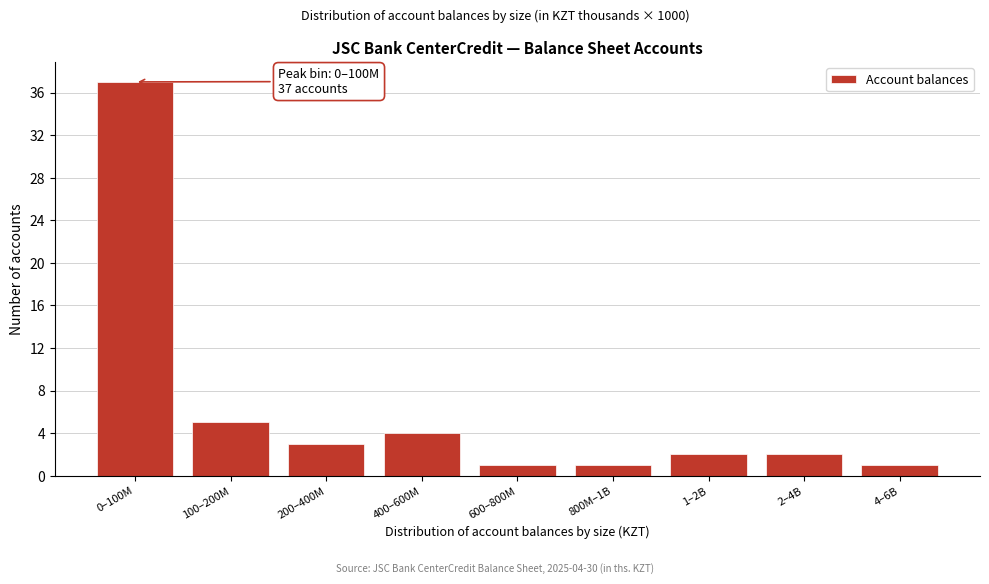

Reading left to right, extract all data points from this chart.

37	5	3	4	1	1	2	2	1